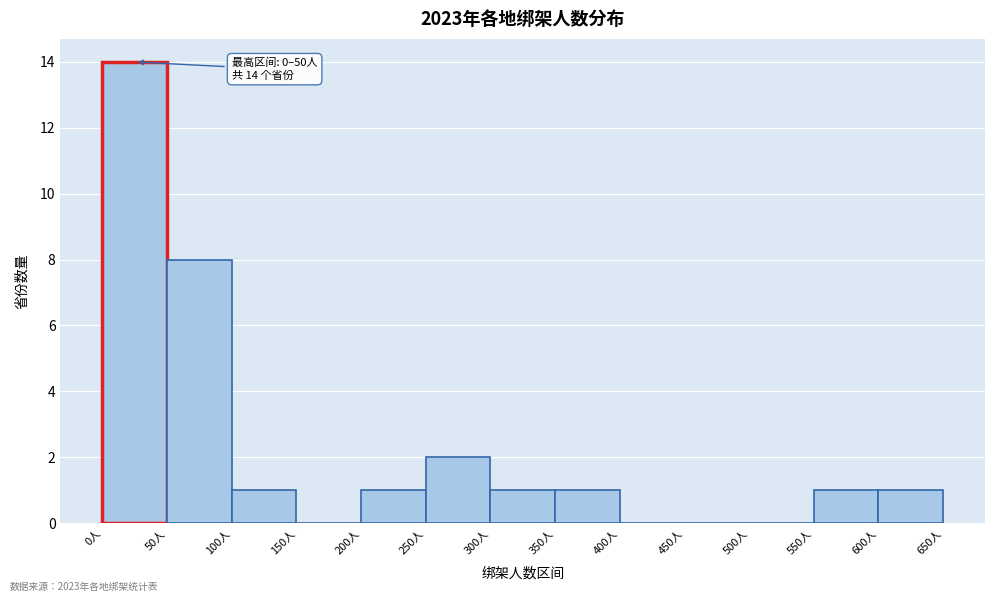

Over which range of the x-axis is the bar tallest?

0 to 50